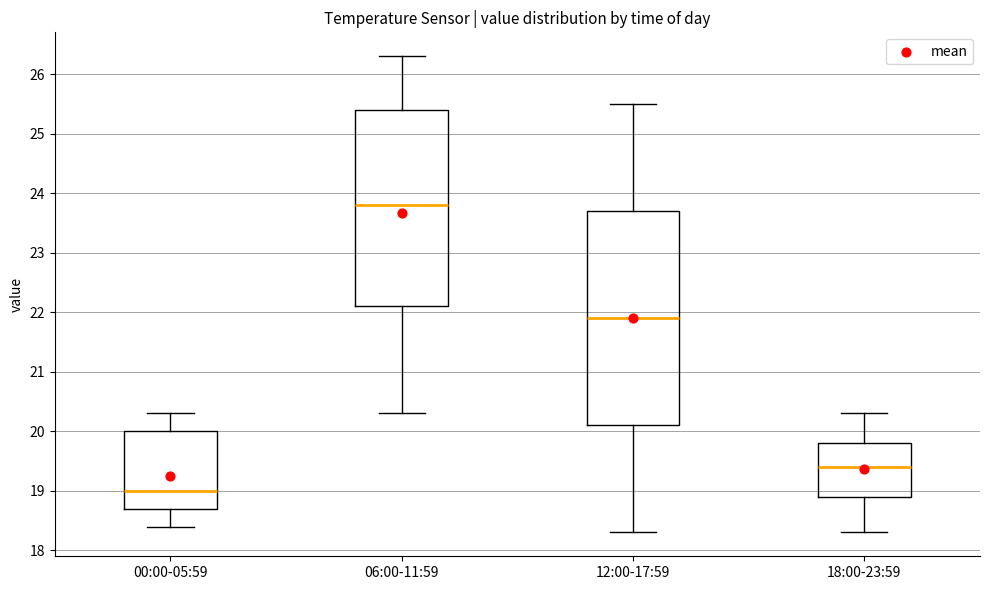

Which box's median line is the highest?

06:00-11:59